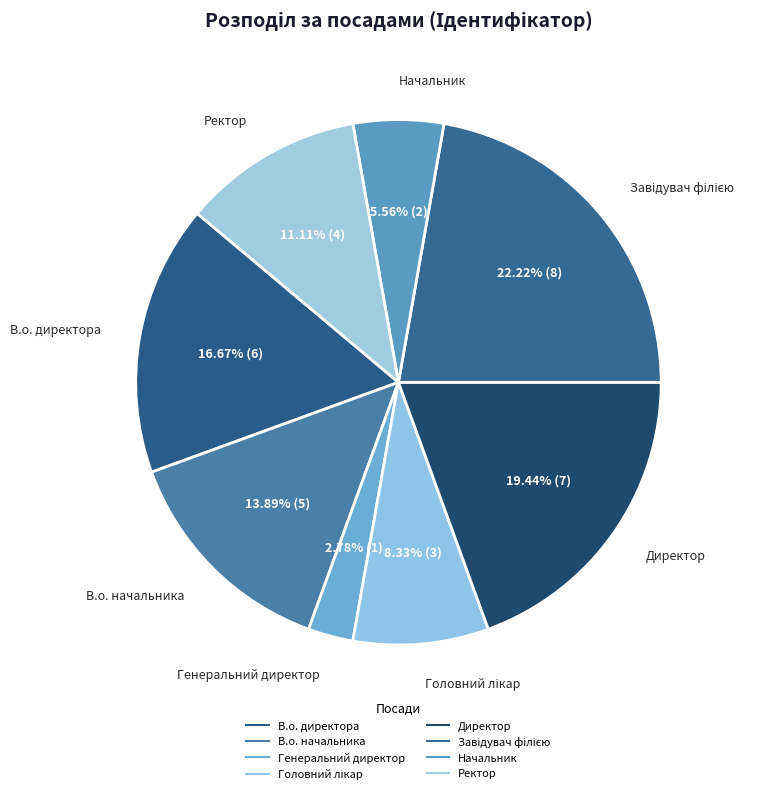

Is it true that Генеральний директор is 1% of the pie?

False